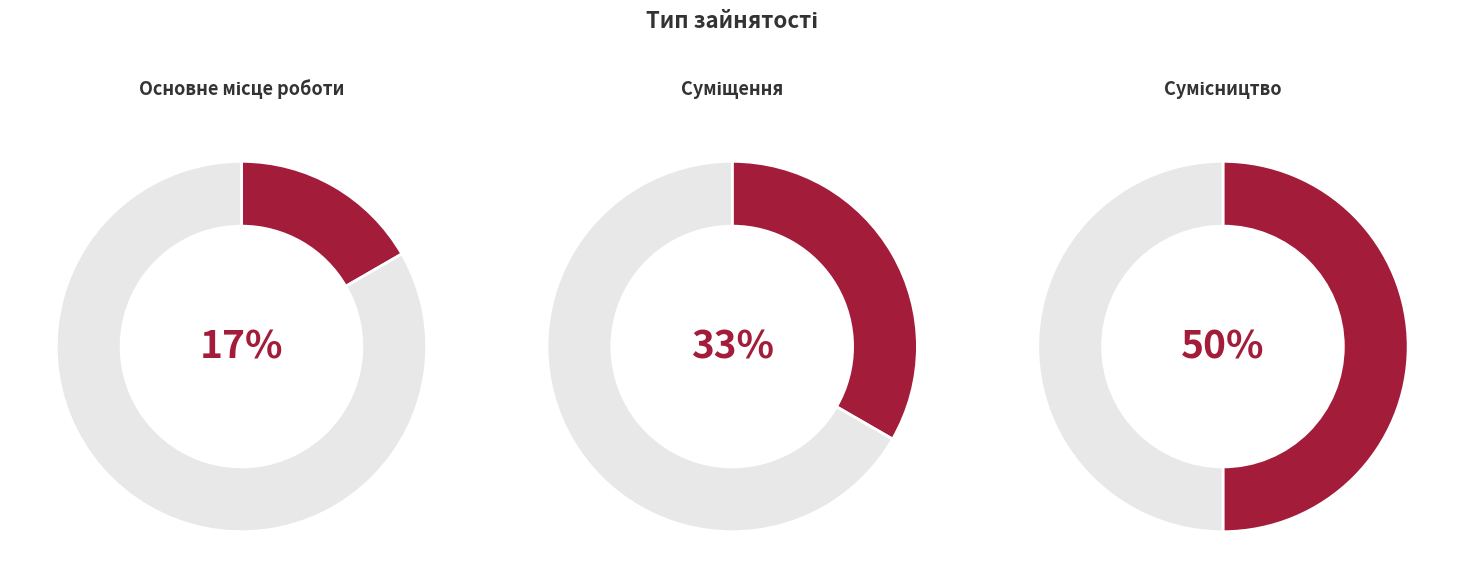

Which slice is the largest?

Сумісництво